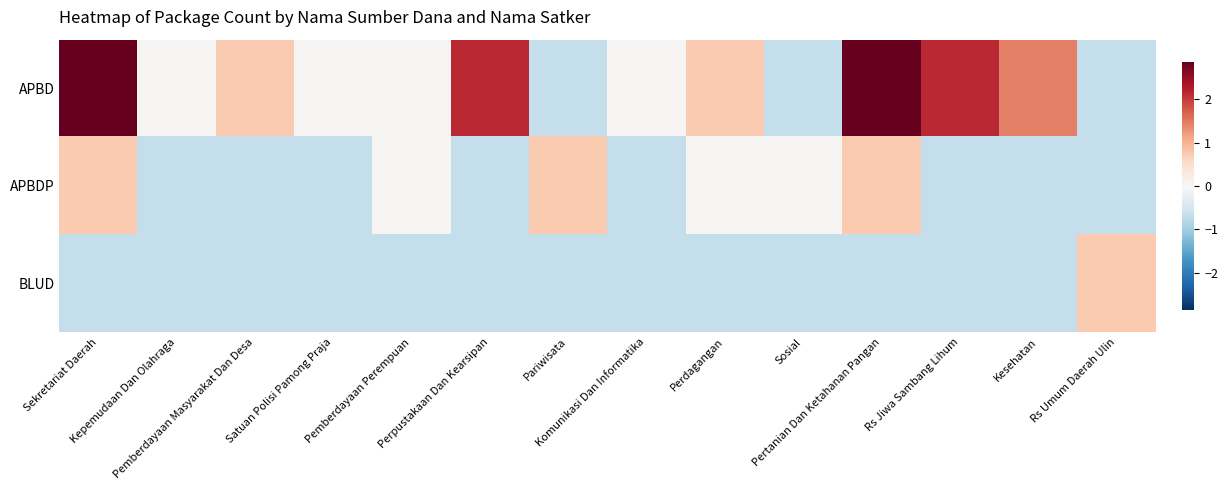

How many categories are shown in the chart?

14